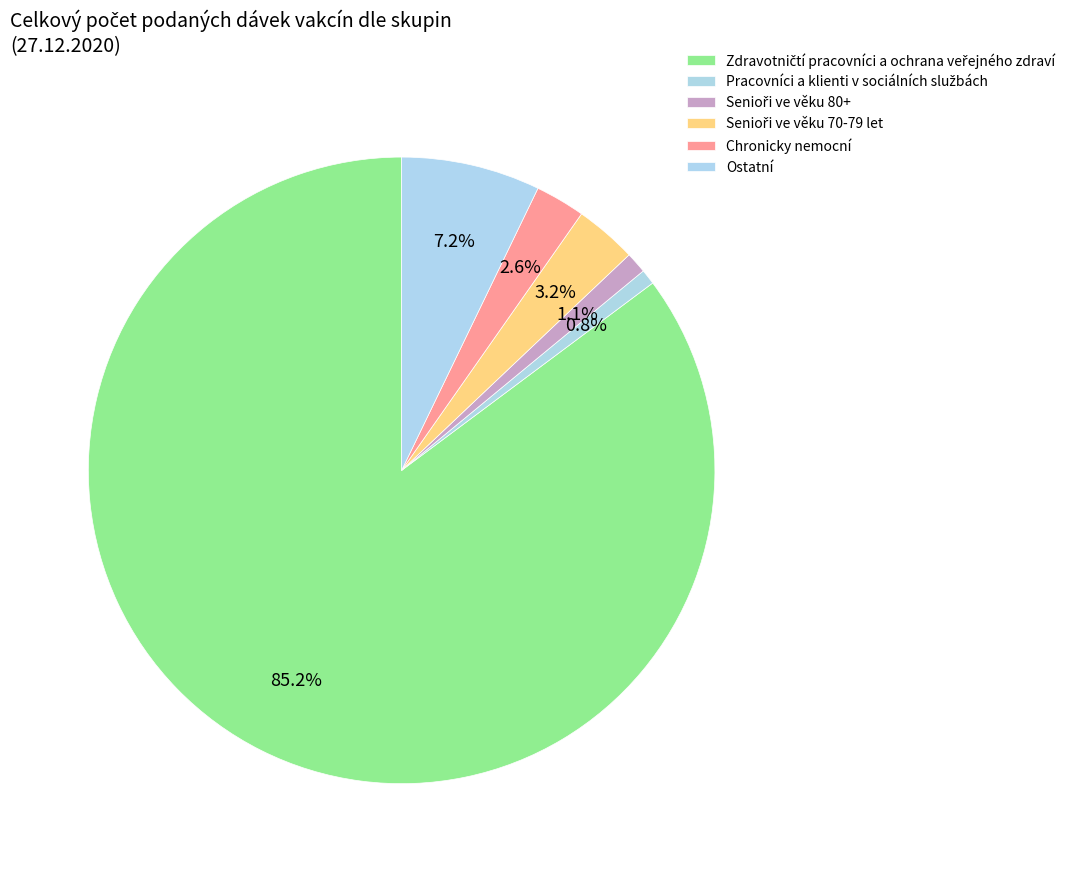

To the nearest percent, what is the difference between the Pracovníci a klienti v sociálních službách and Senioři ve věku 70-79 let slice percentages?

2%